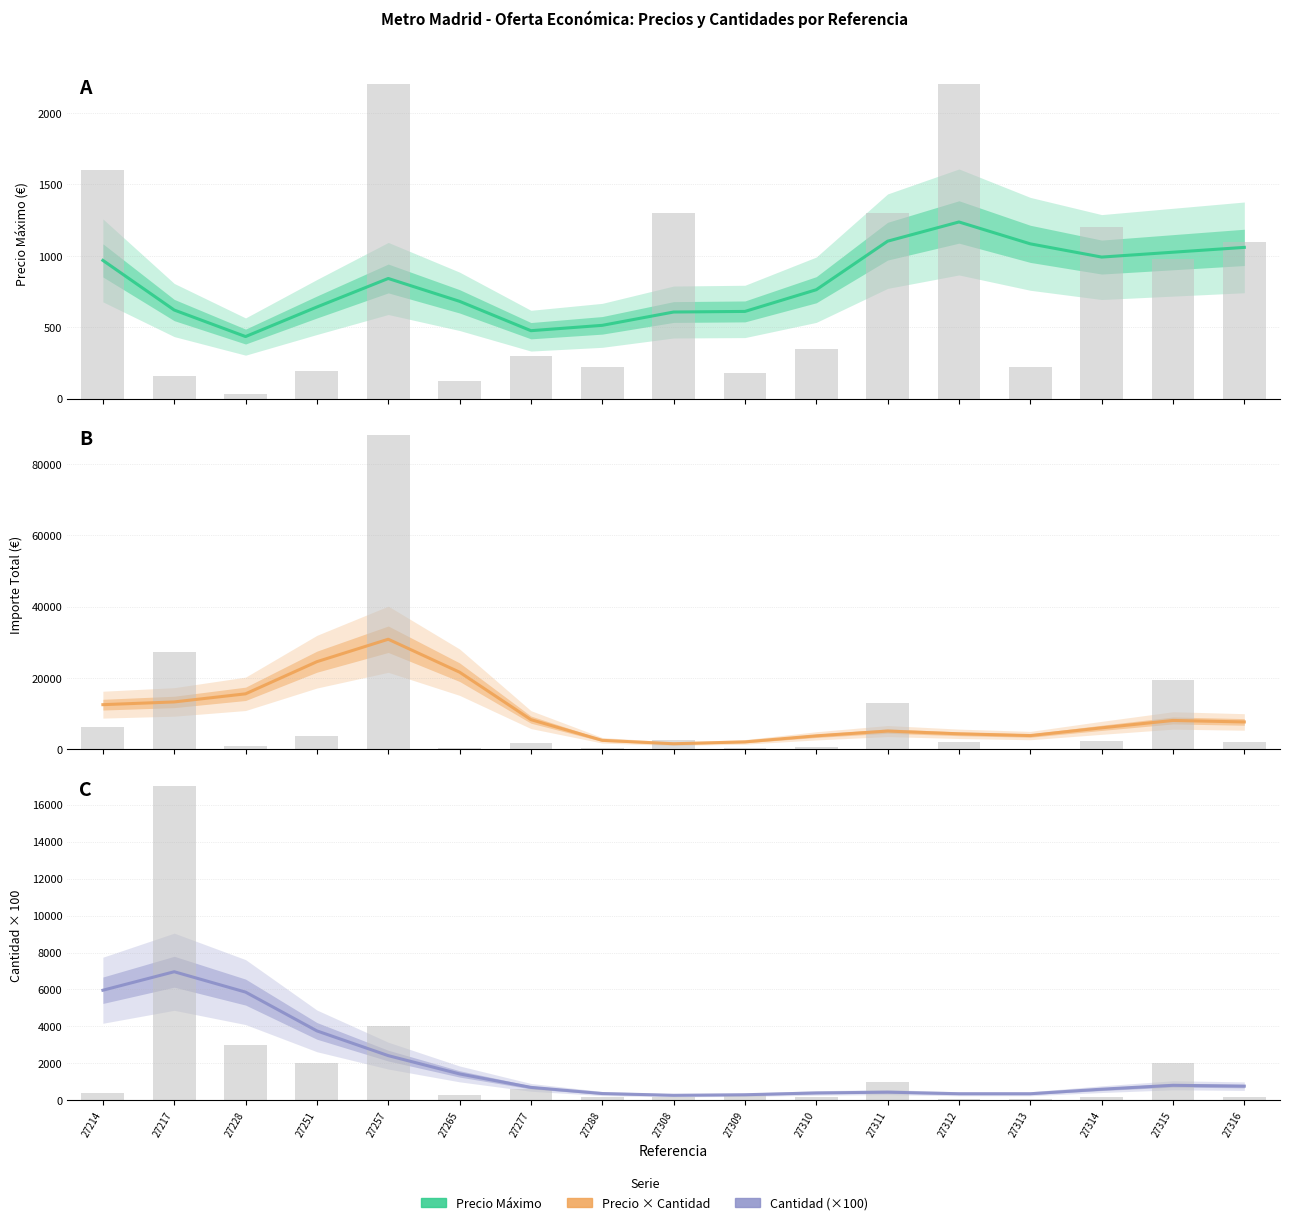

What is the difference between the maximum and minimum values in the PRECIO MÁXIMO series?

802.5